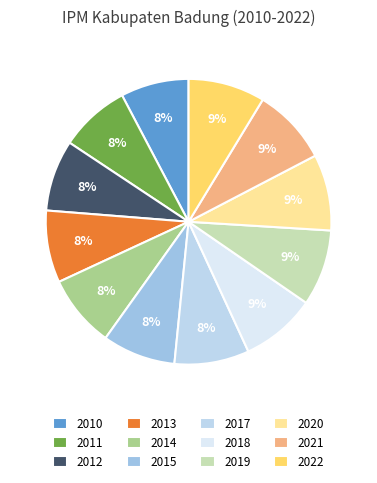

Count the number of slices in the pie.

12